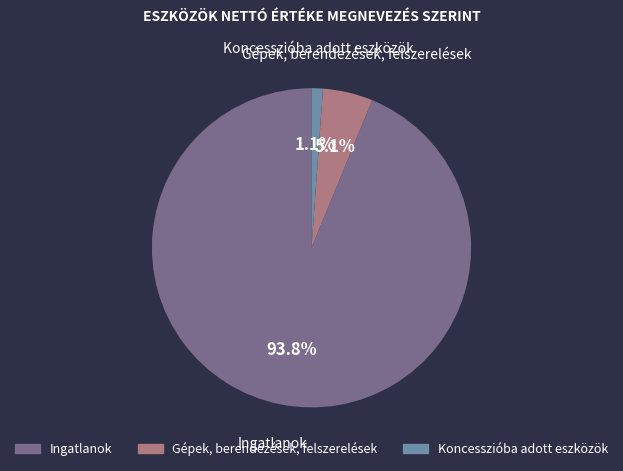

How many segments does this pie chart have?

3